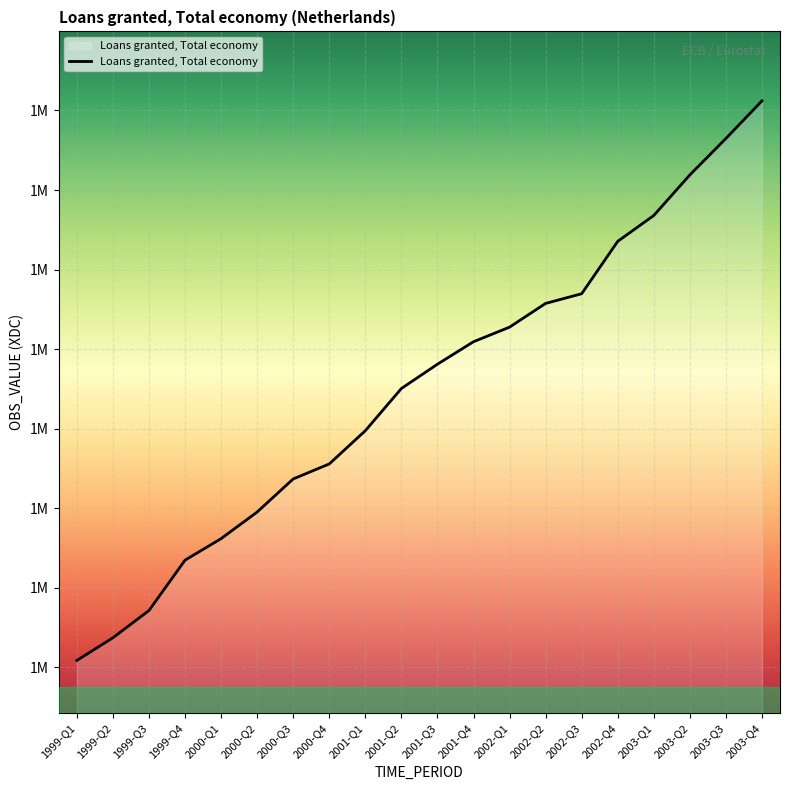

Is it true that the value at 2000-Q1 is 1969827?

False